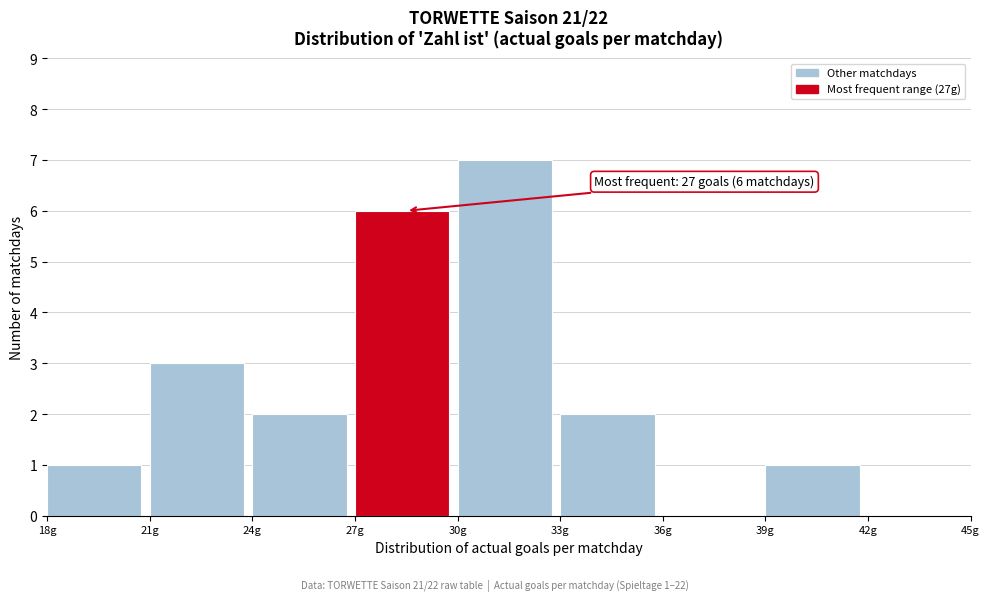

Which range on the x-axis has the tallest bar?

30 to 33